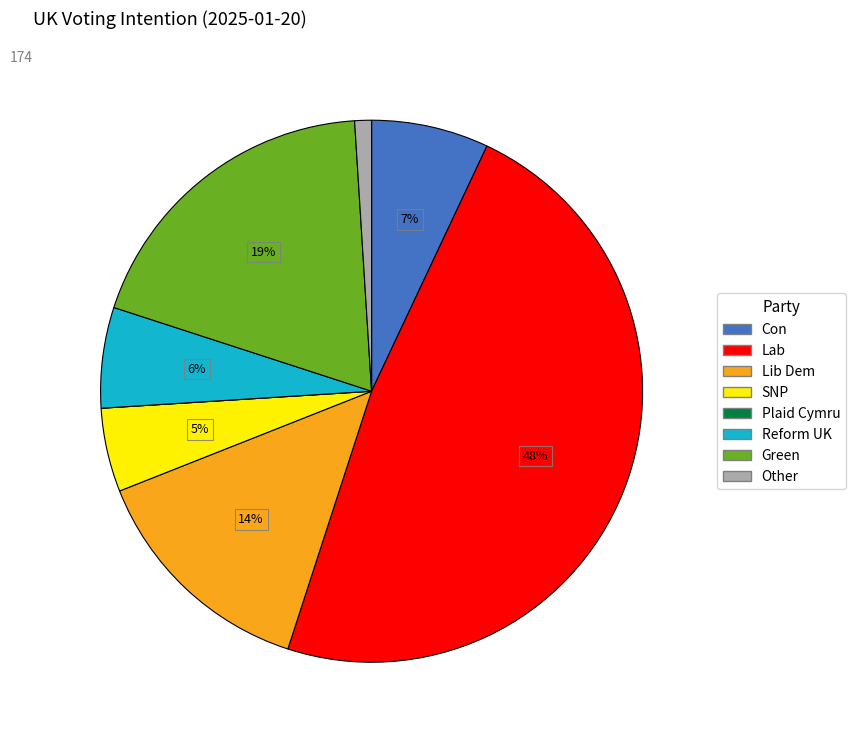

To the nearest percent, what percentage of the pie is Reform UK?

6%